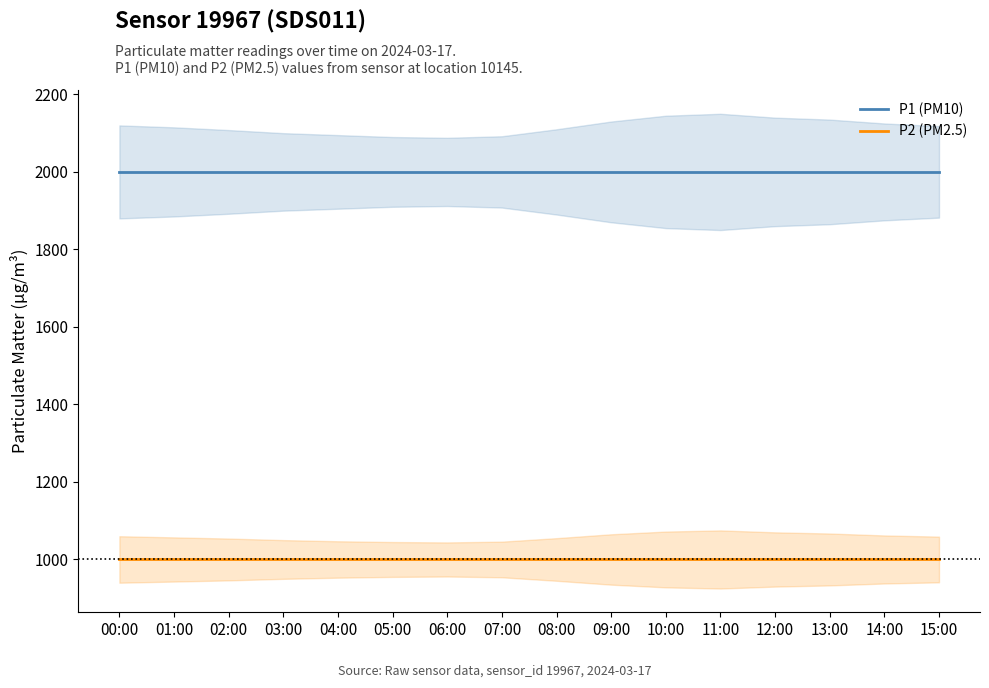

Which series has the largest range (max minus min)?

P1 (PM10)